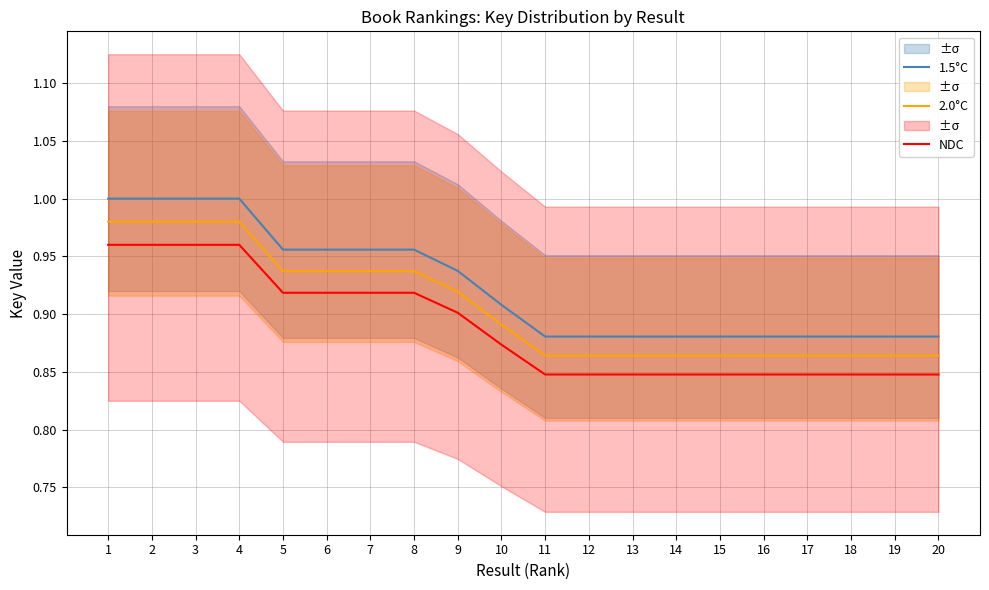

The NDC series shows 1.4 at 8. True or false?

False